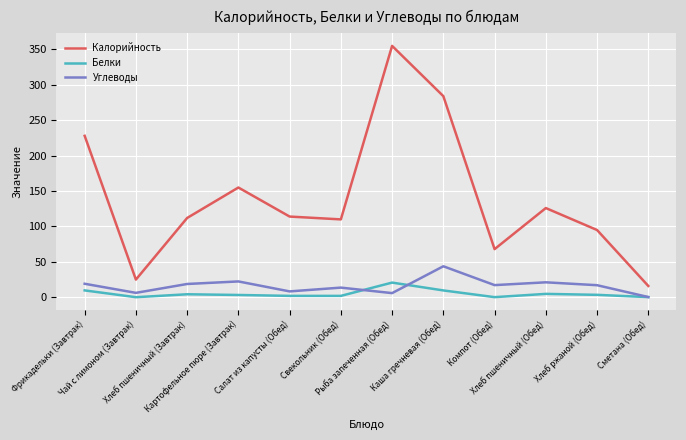

Count the number of categories in the chart.

12